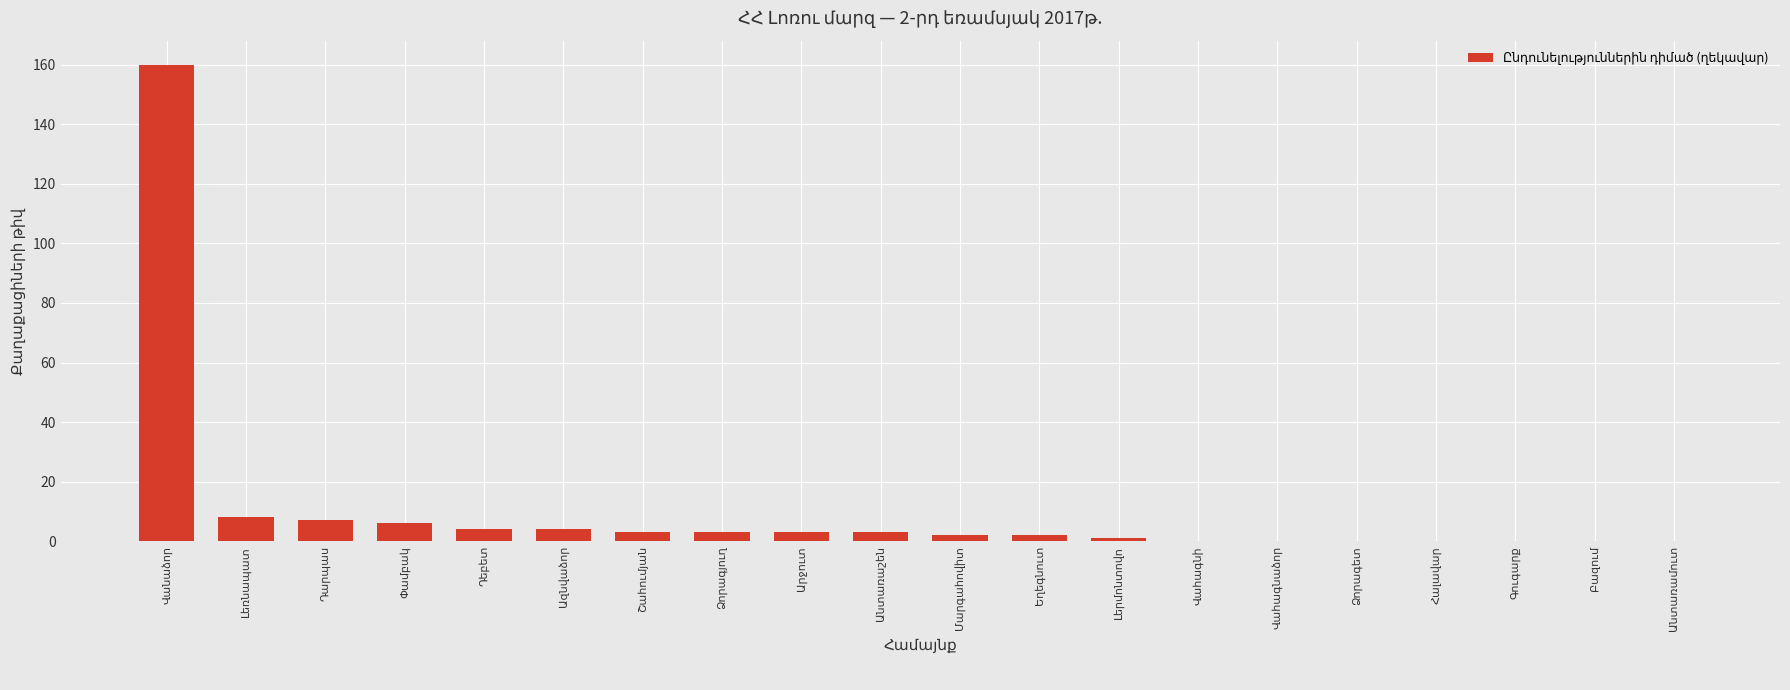

What is the sum of all values?

206